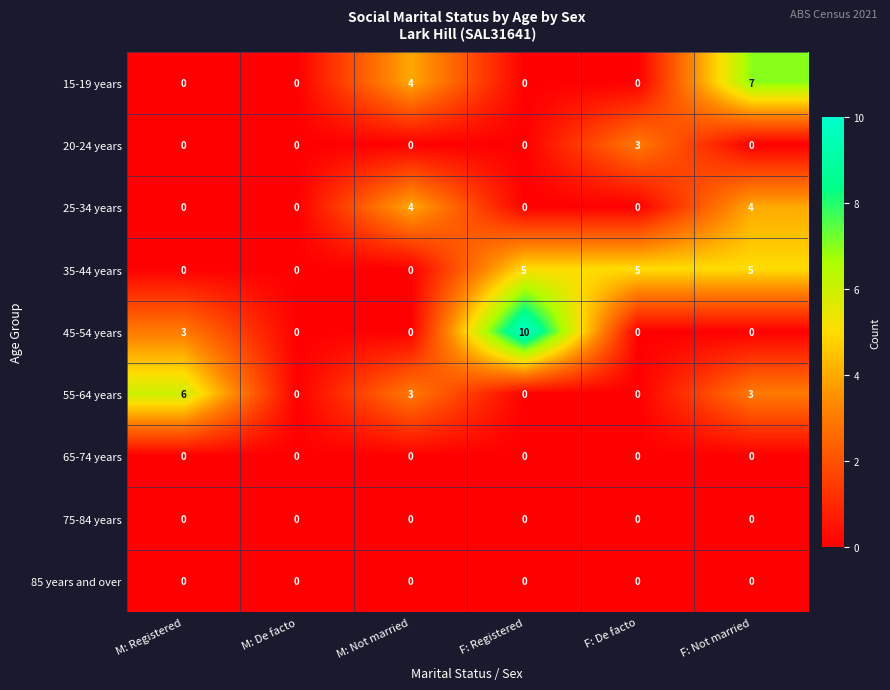

What is the greatest value displayed?

10